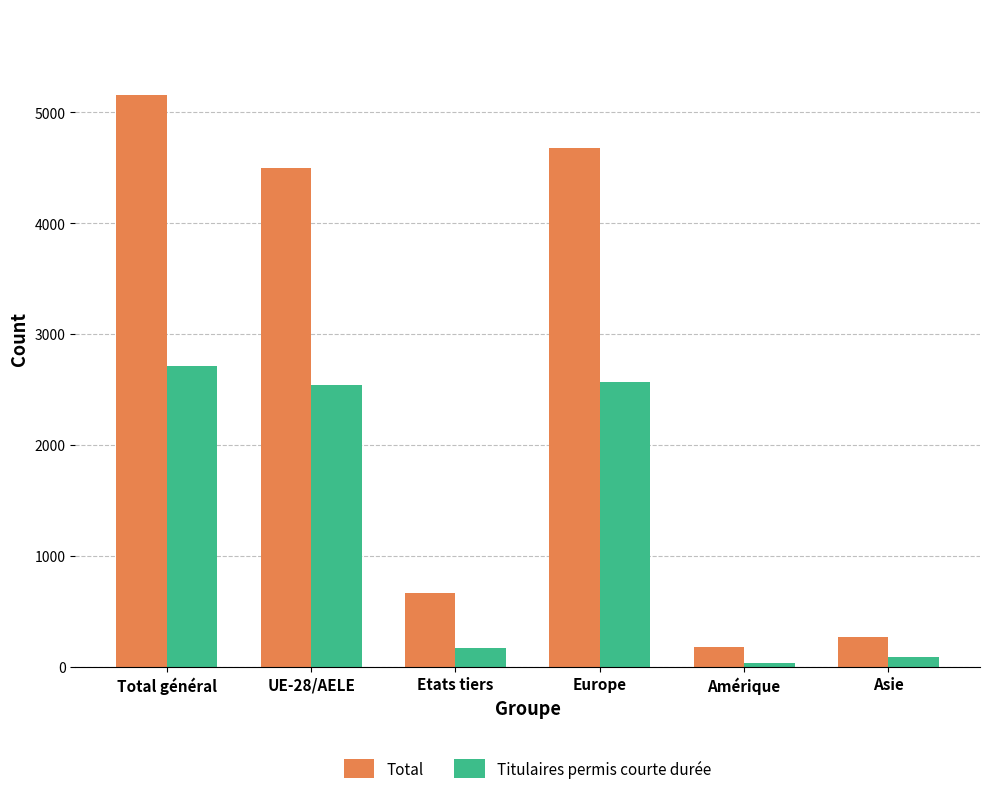

Rank the series by their average value, from highest to lowest.

Total, Titulaires permis courte durée